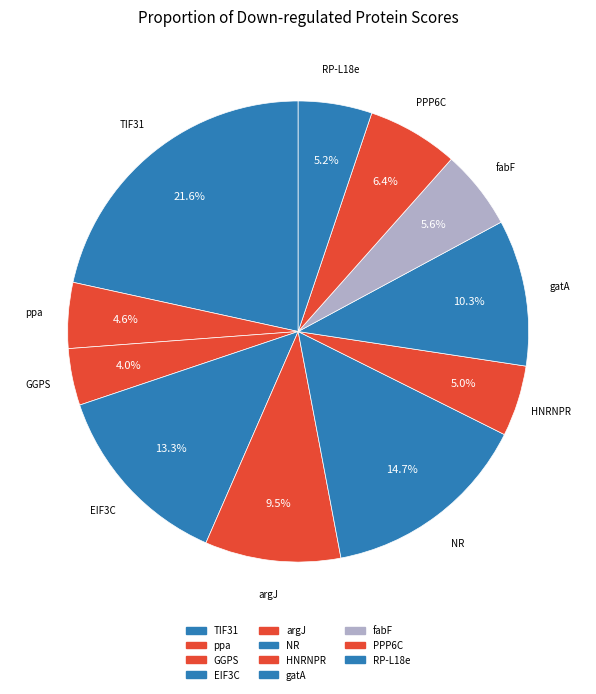

Which slice is the largest?

TIF31 (A0A194YSP3)